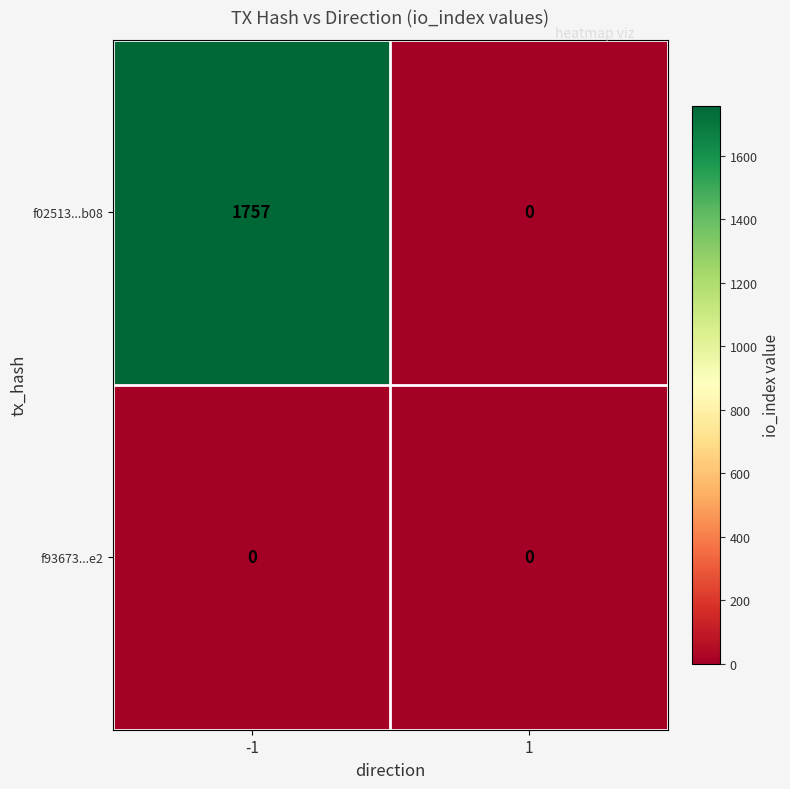

Rank the series by their maximum value, from lowest to highest.

f93673...e2, f02513...b08